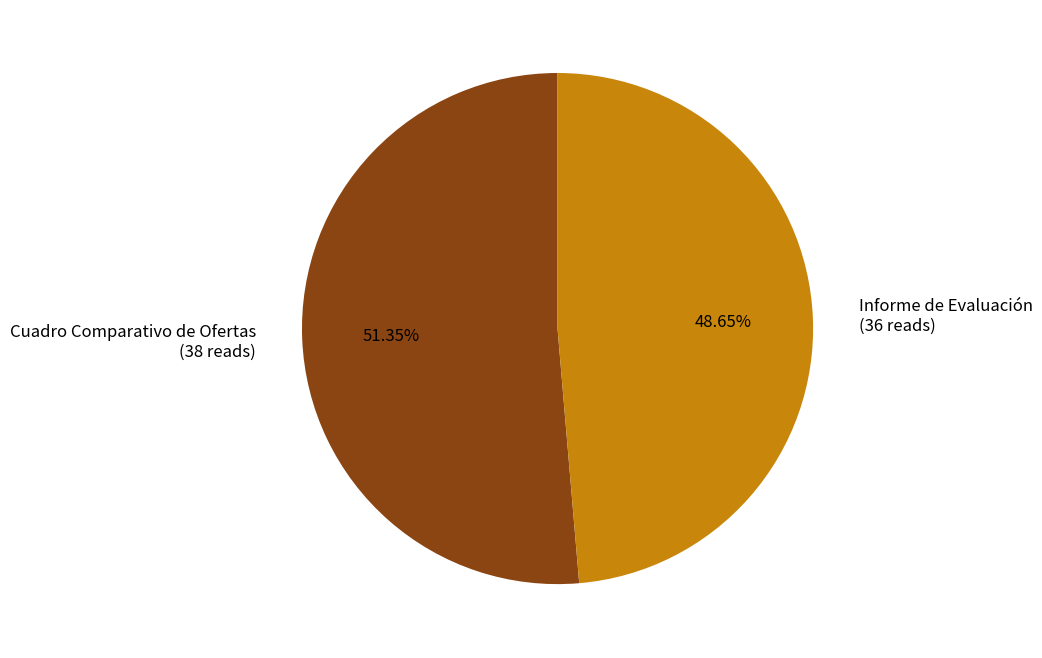

True or false: Cuadro Comparativo de Ofertas accounts for 51% of the total.

True